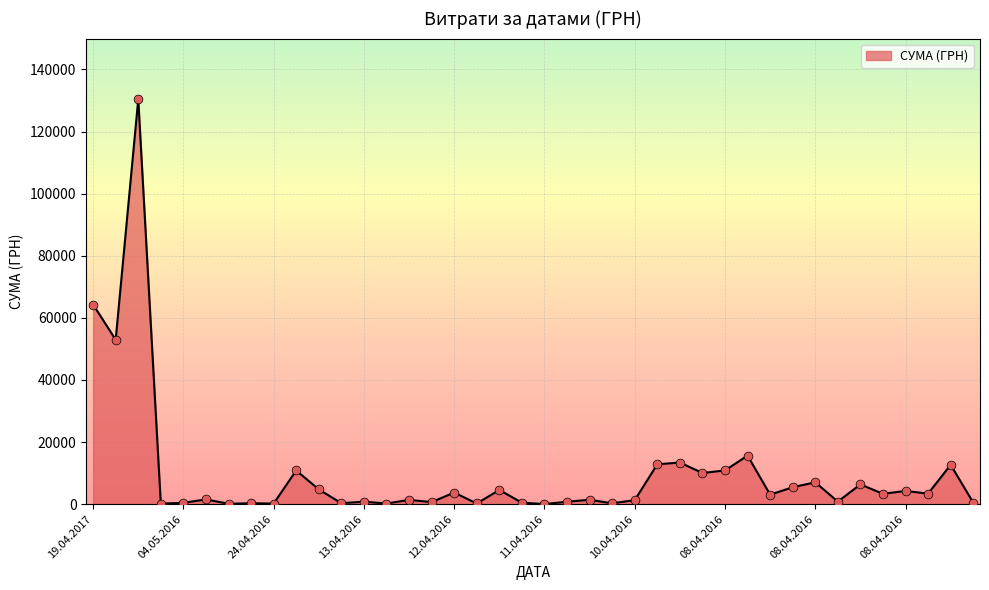

What is the greatest value displayed?

130379.7